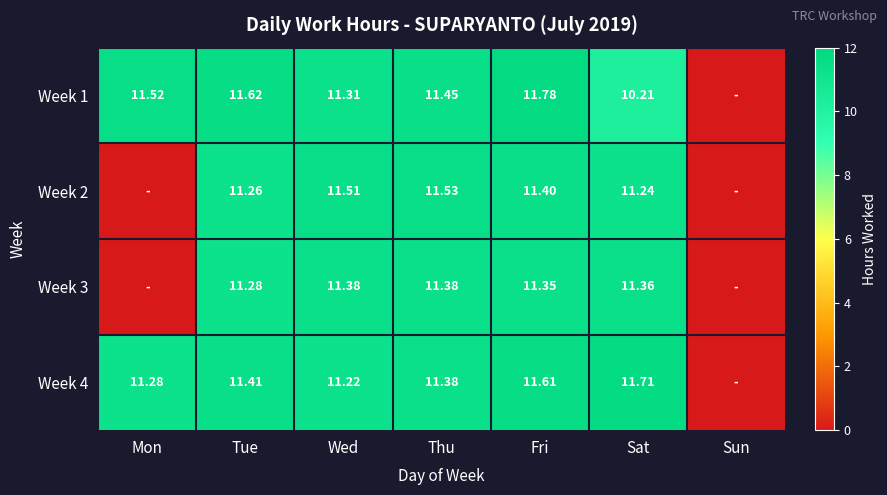

Is it true that Week 4 equals 19.8 at Wed?

False